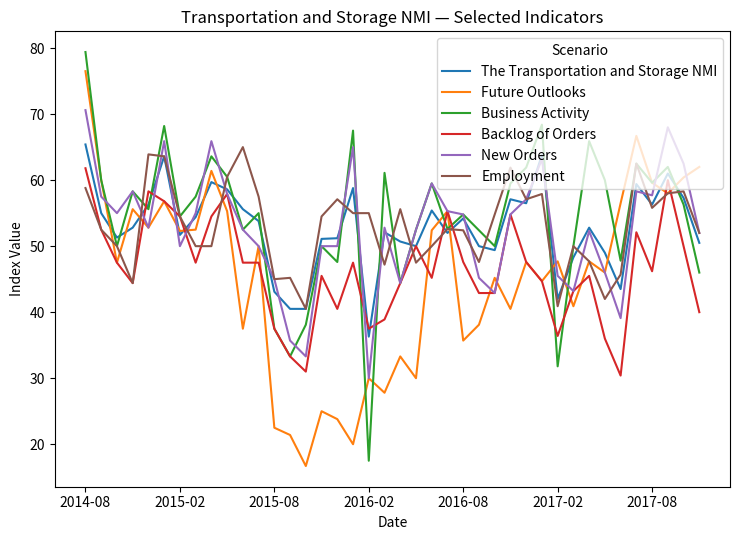

What is the lowest value of the New Orders series?

30.0